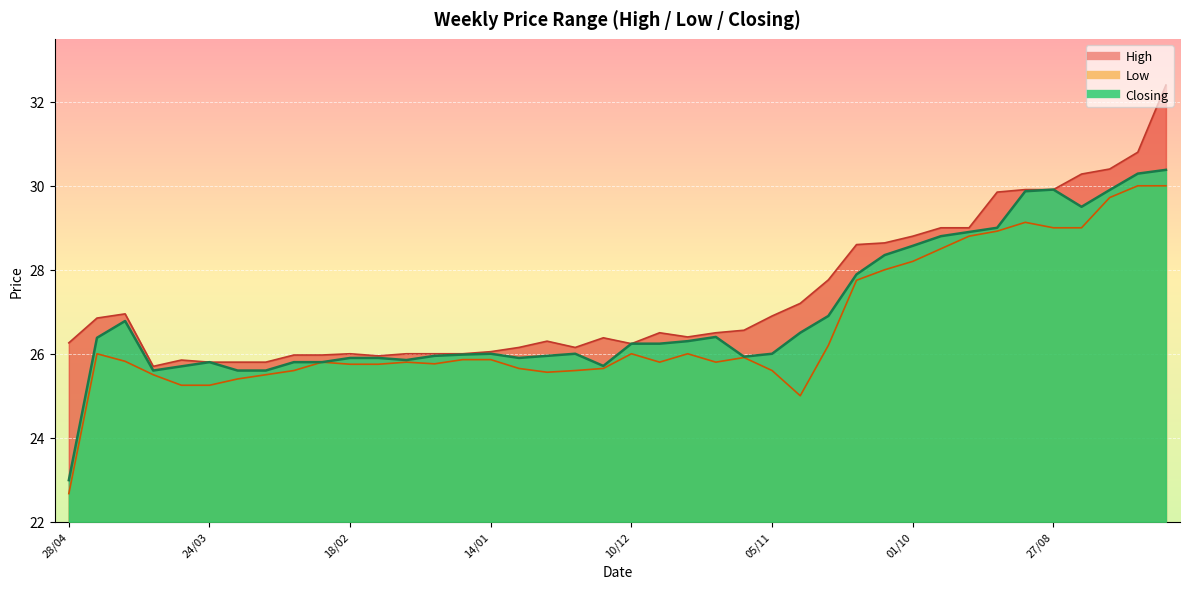

What is the minimum value shown in the chart?

22.7